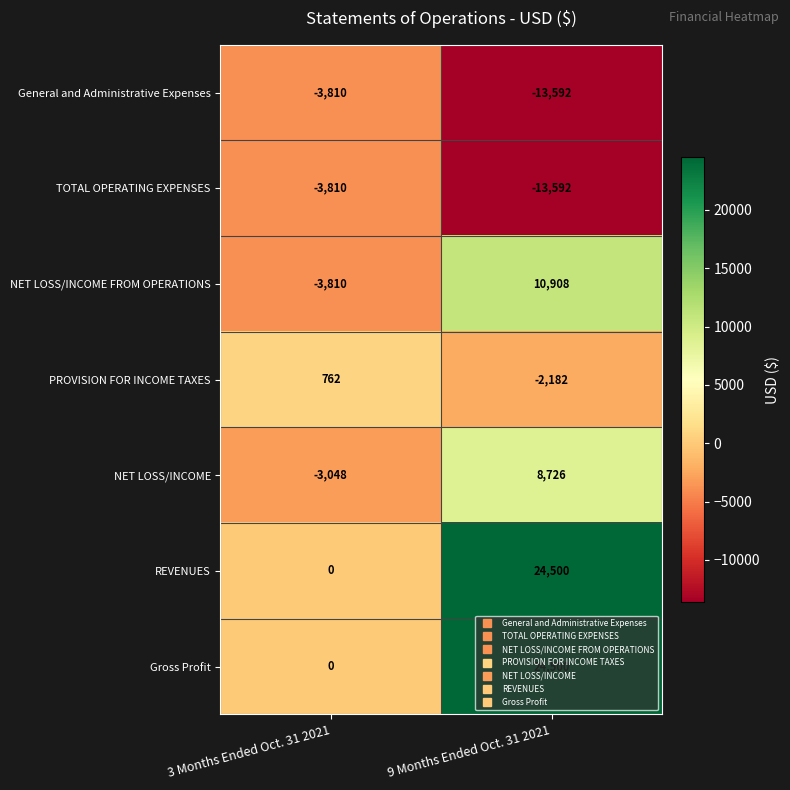

How many values in NET LOSS/INCOME FROM OPERATIONS are below zero?

1